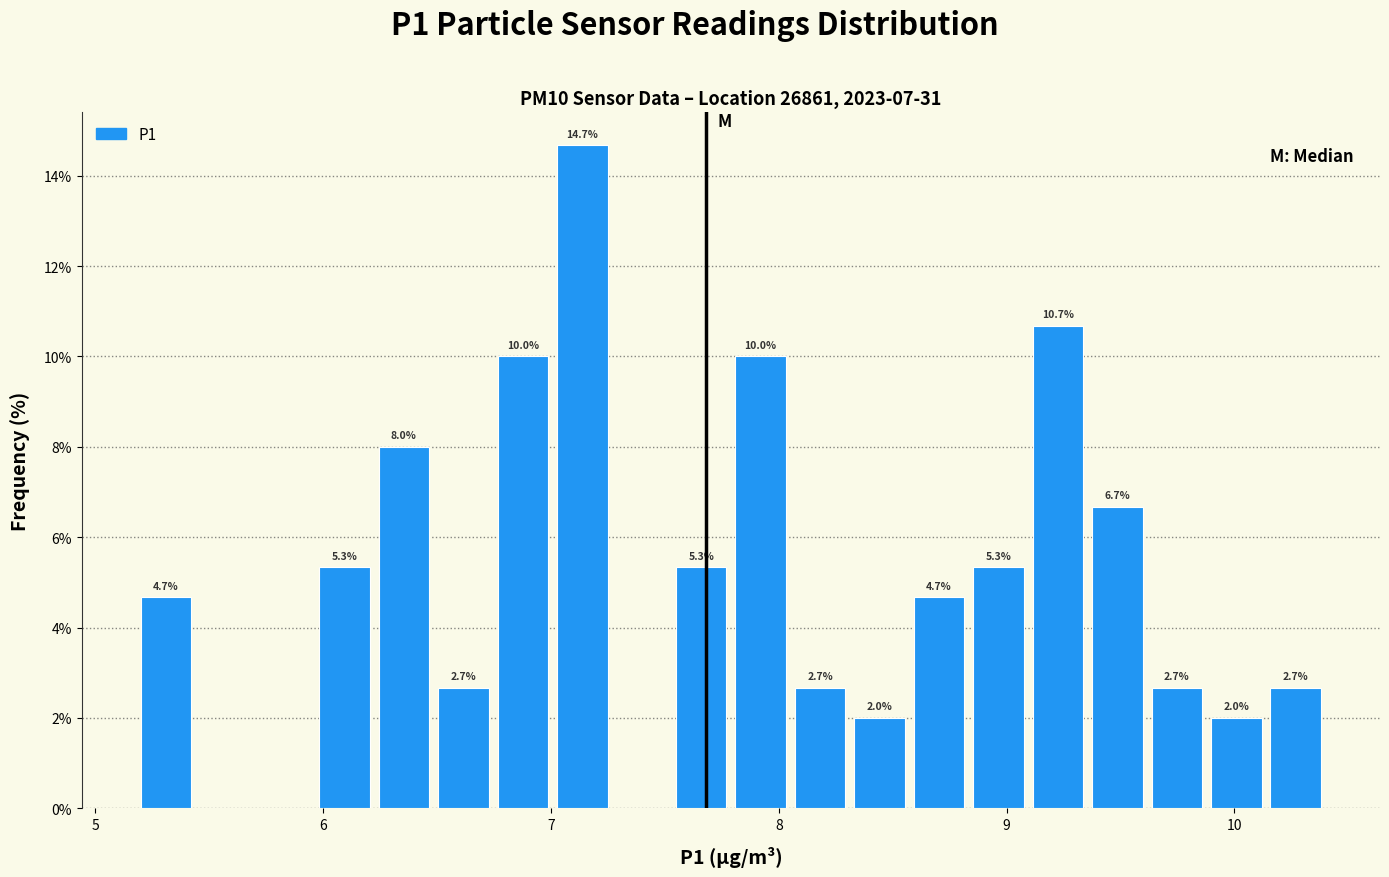

Read against the x-axis, roughly where is the centre of the tallest bar?

7.1